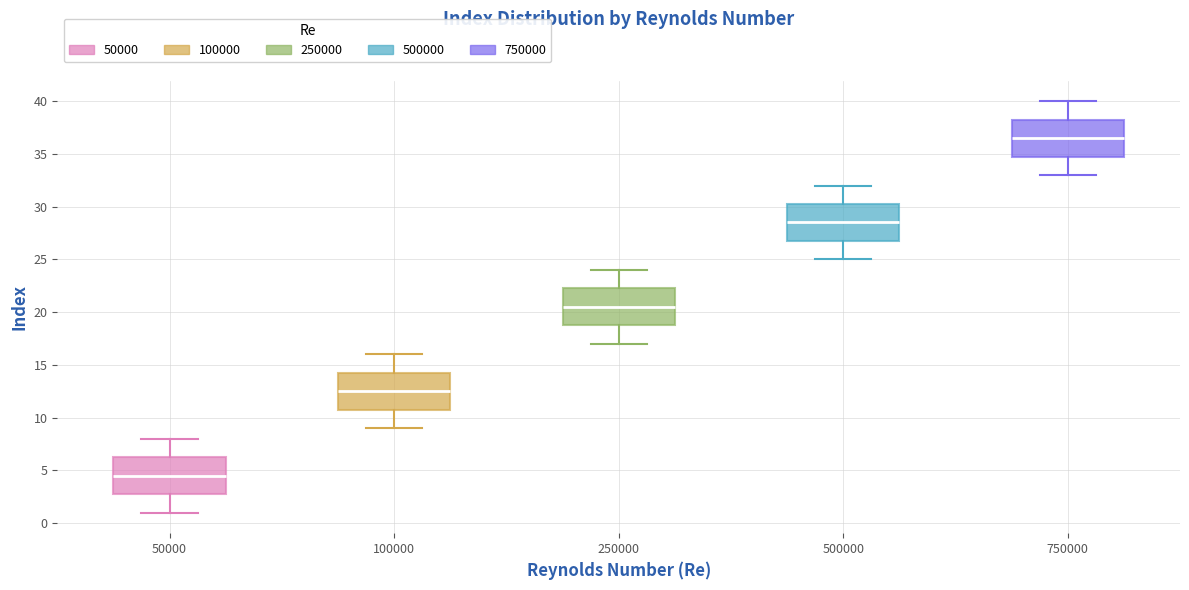

Which box has the lowest median line?

50000